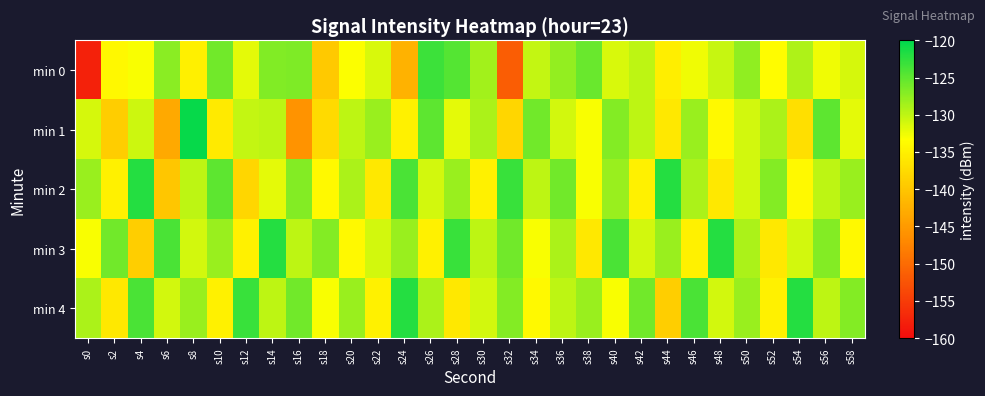

What is the total value across all series at s4?

-648.7